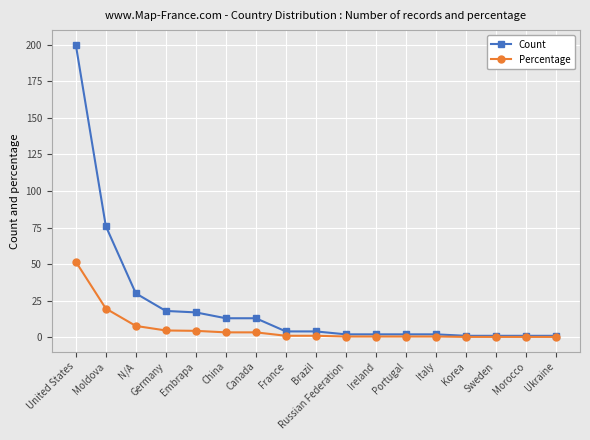

Does the chart have visible grid lines?

Yes